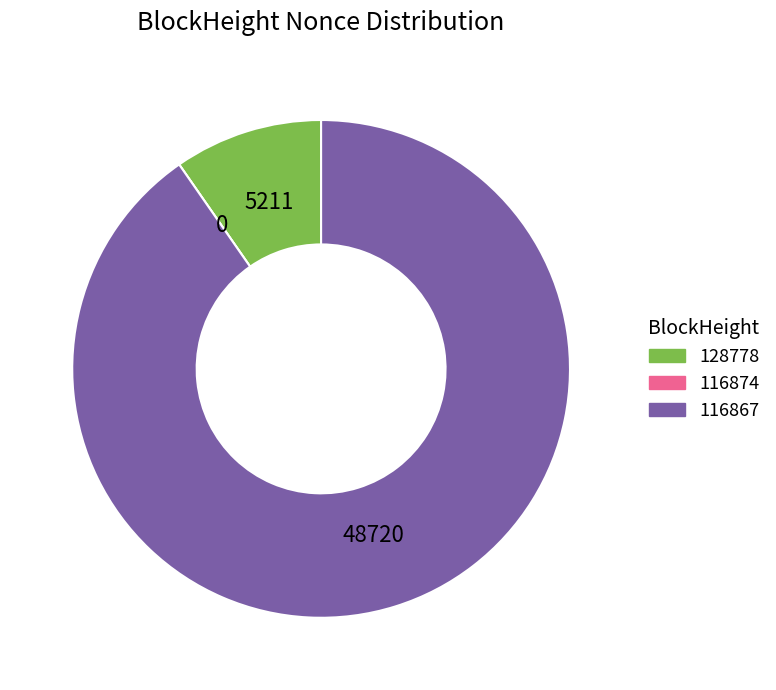

The 128778 slice represents 2% of the pie. True or false?

False